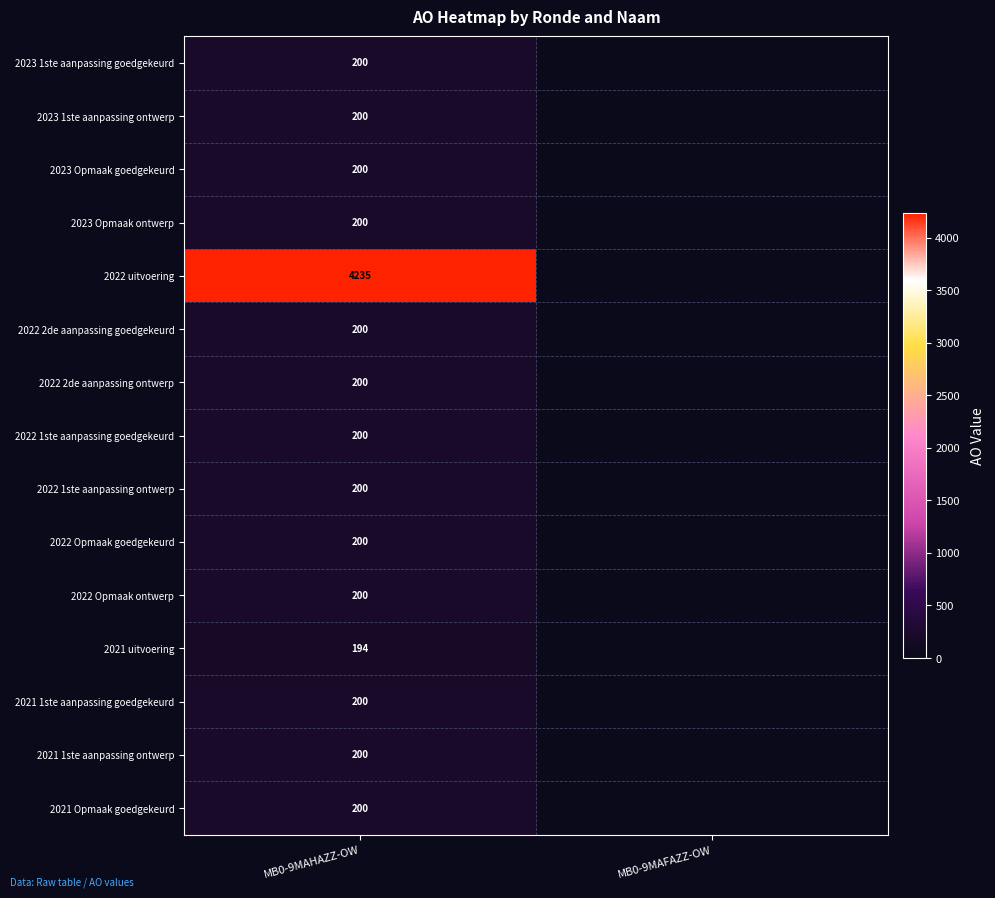

The 2021 1ste aanpassing goedgekeurd series shows 262 at MB0-9MAHAZZ-OW. True or false?

False